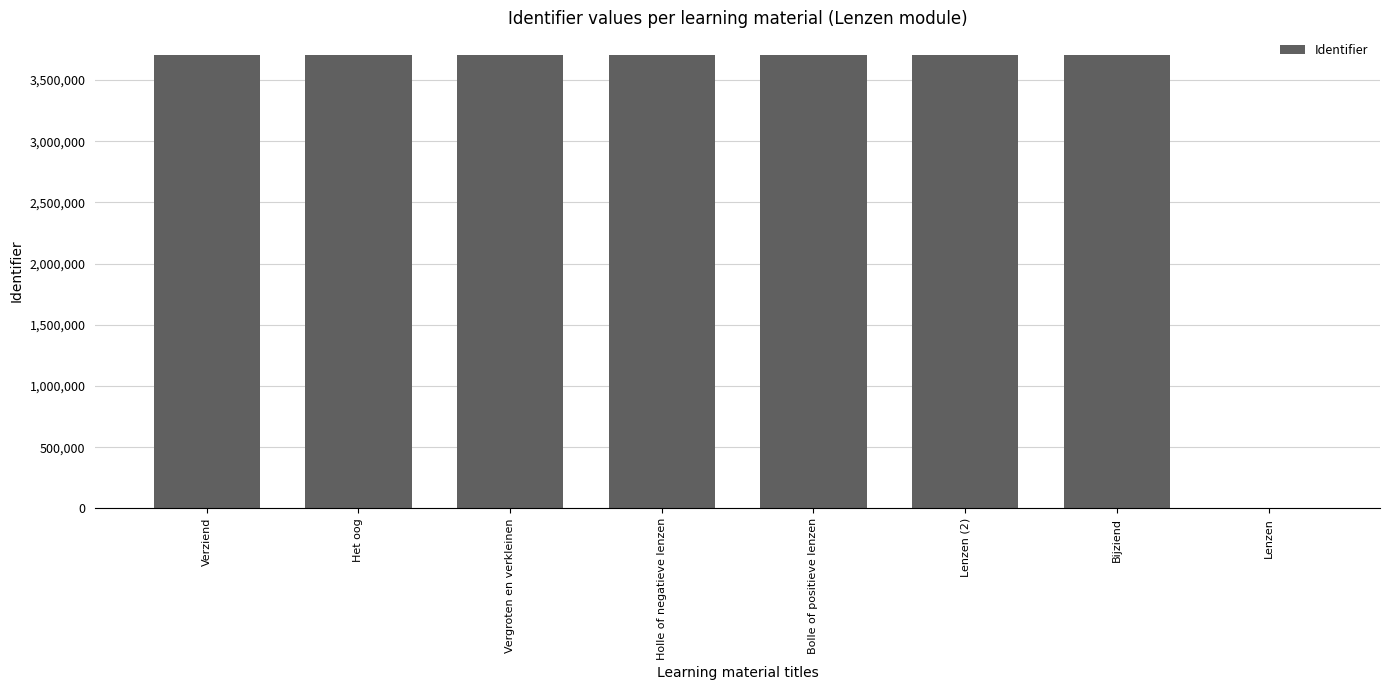

What is the difference between the values at Het oog and Lenzen?

3704528